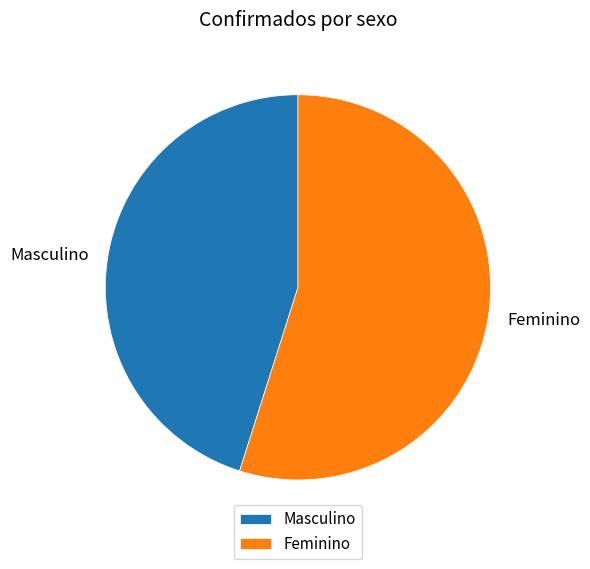

Is it true that Feminino is 47% of the pie?

False